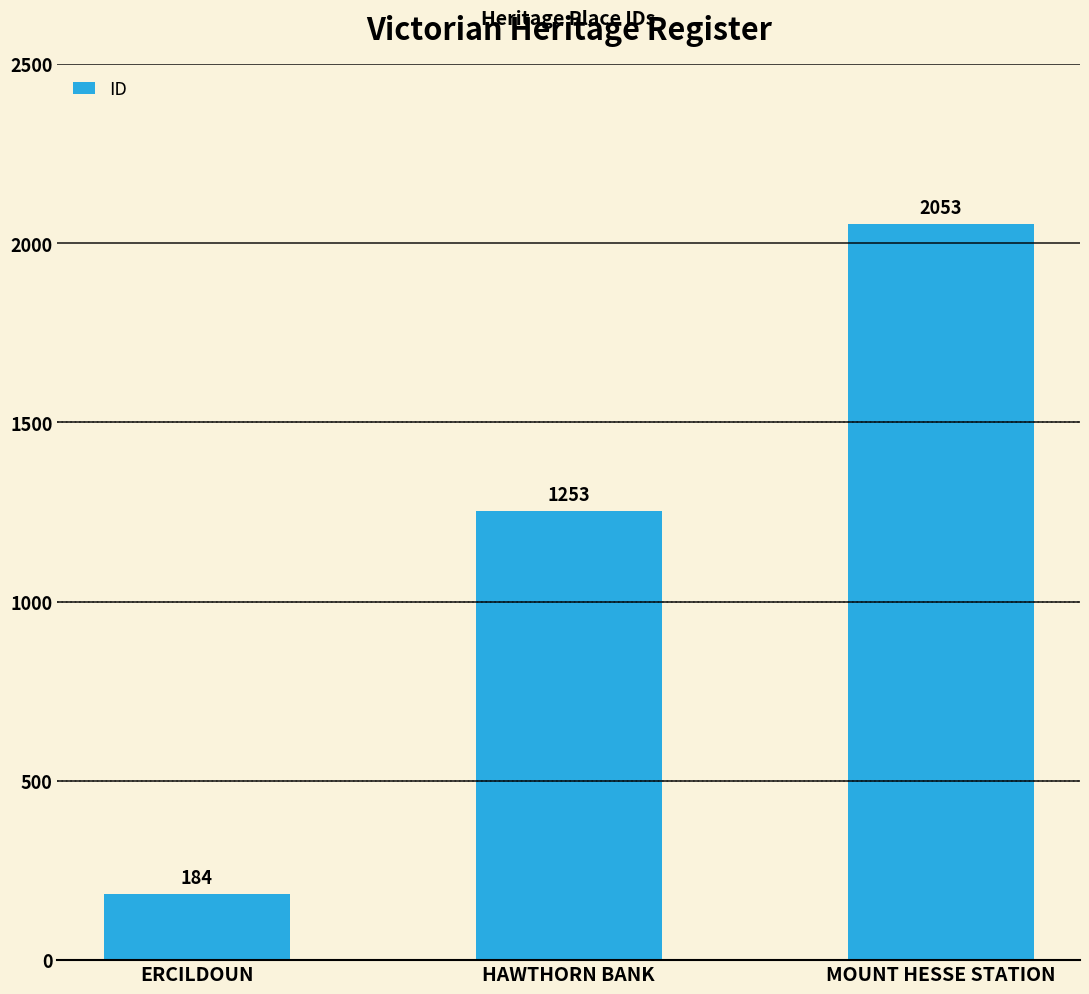

Count the values in the range 184 to 2053.

3